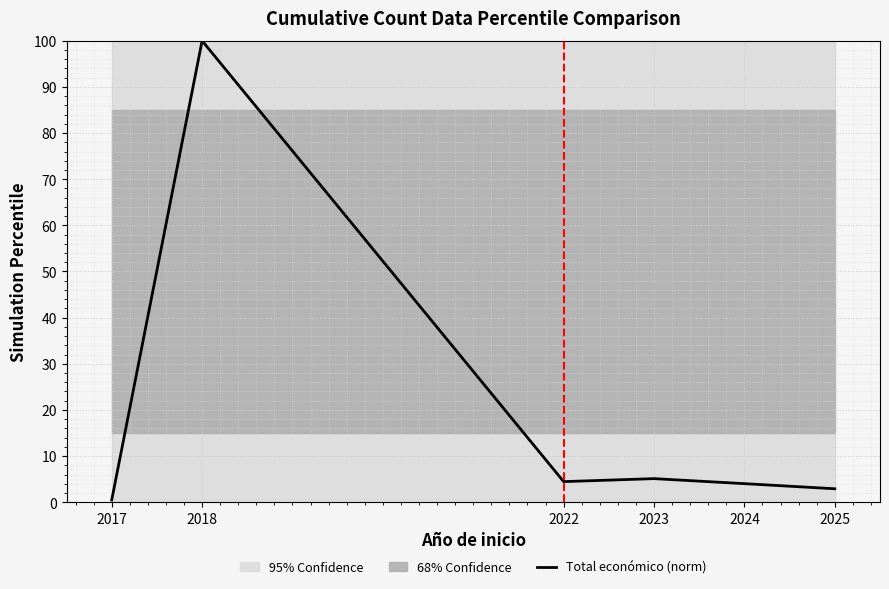

True or false: the data shows 4.0 at 2024.

True